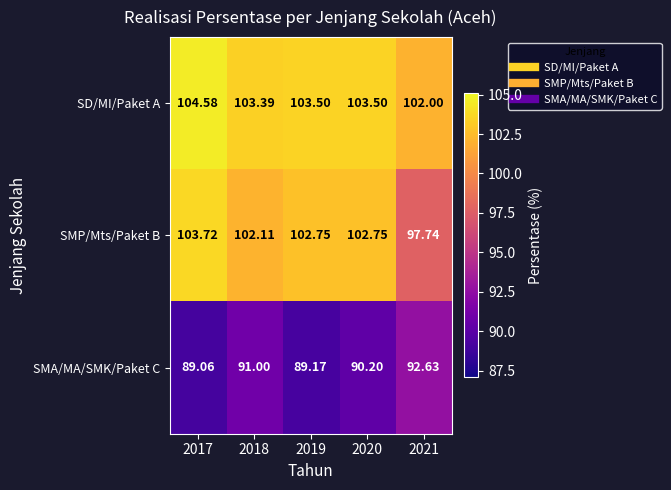

Which series has the largest range (max minus min)?

SMP/Mts/Paket B